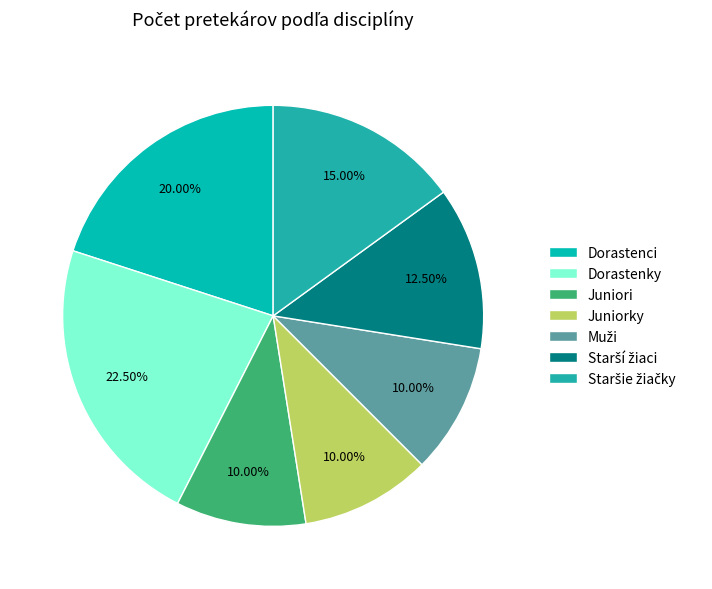

Is Juniorky the majority of the pie?

No